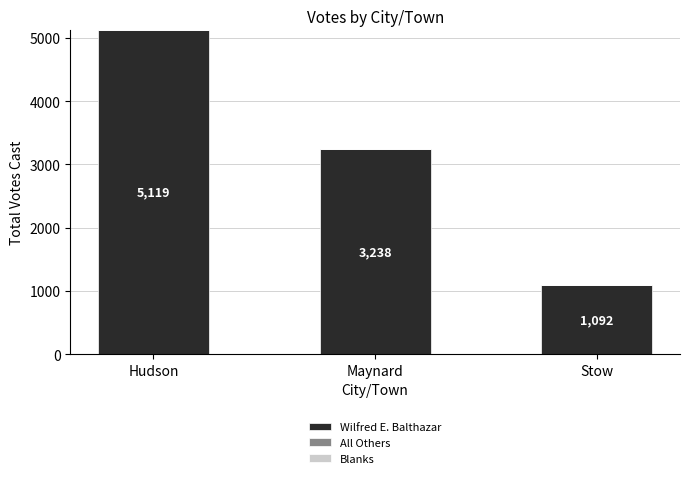

Rank the categories by value from highest to lowest.

Hudson, Maynard, Stow